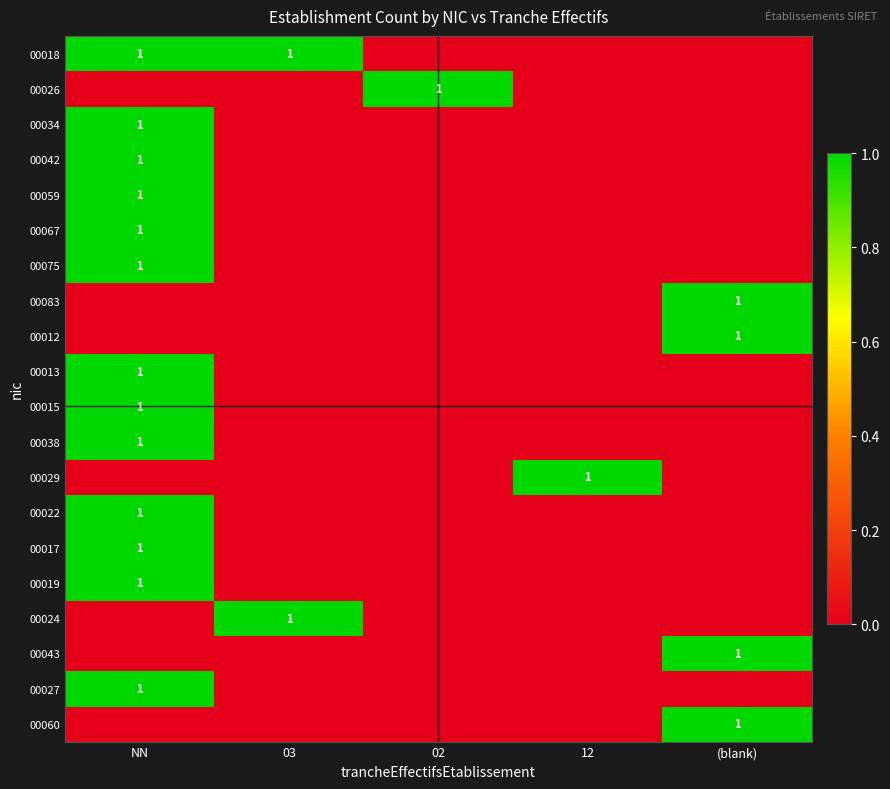

Is it true that 00018 equals 1 at 03?

True